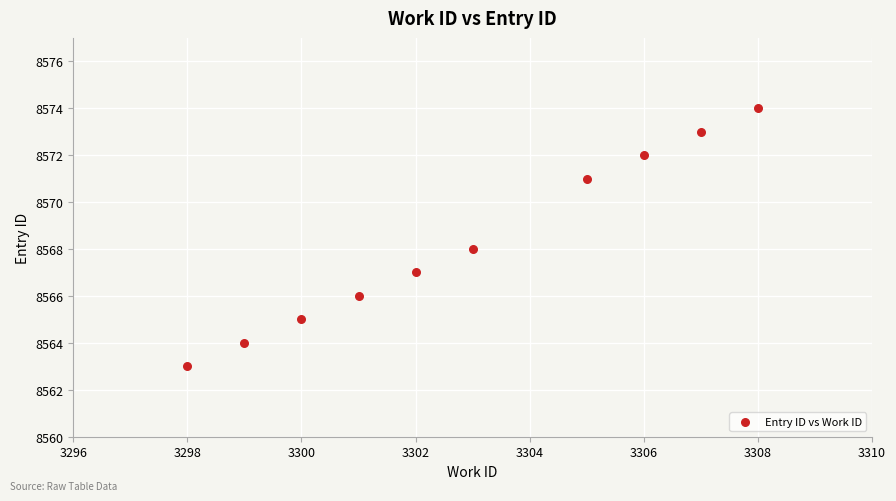

What is the range of Y values (max minus min)?

11